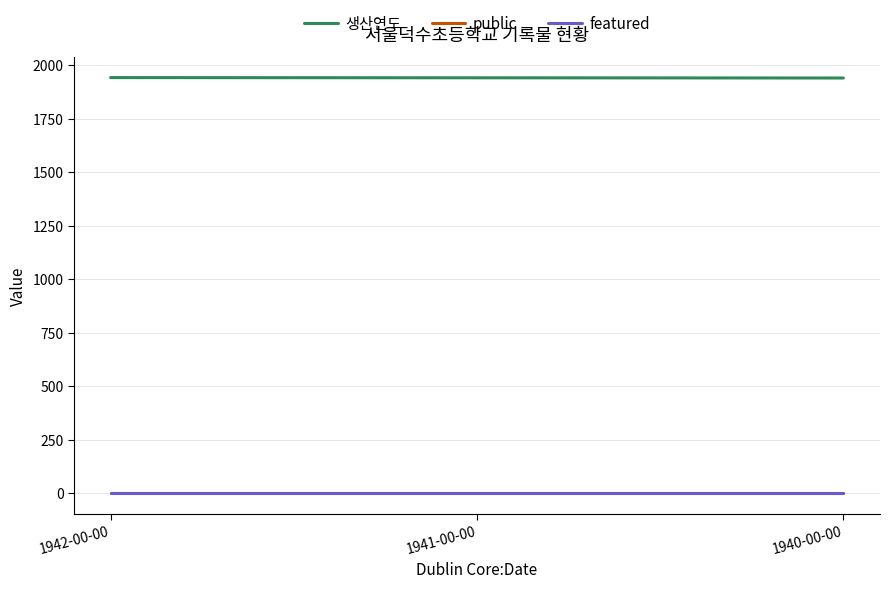

How many lines are shown in the chart?

3